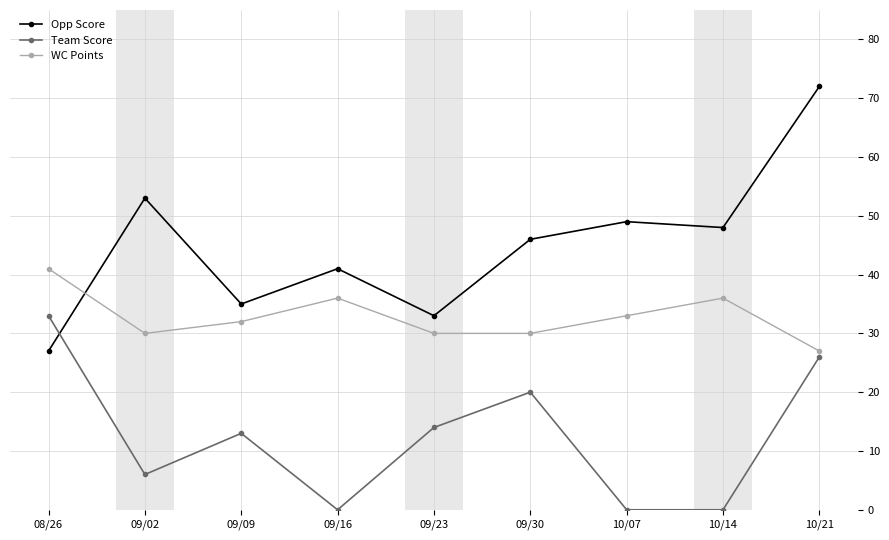

At which label does Team Score first exceed 13?

08/26